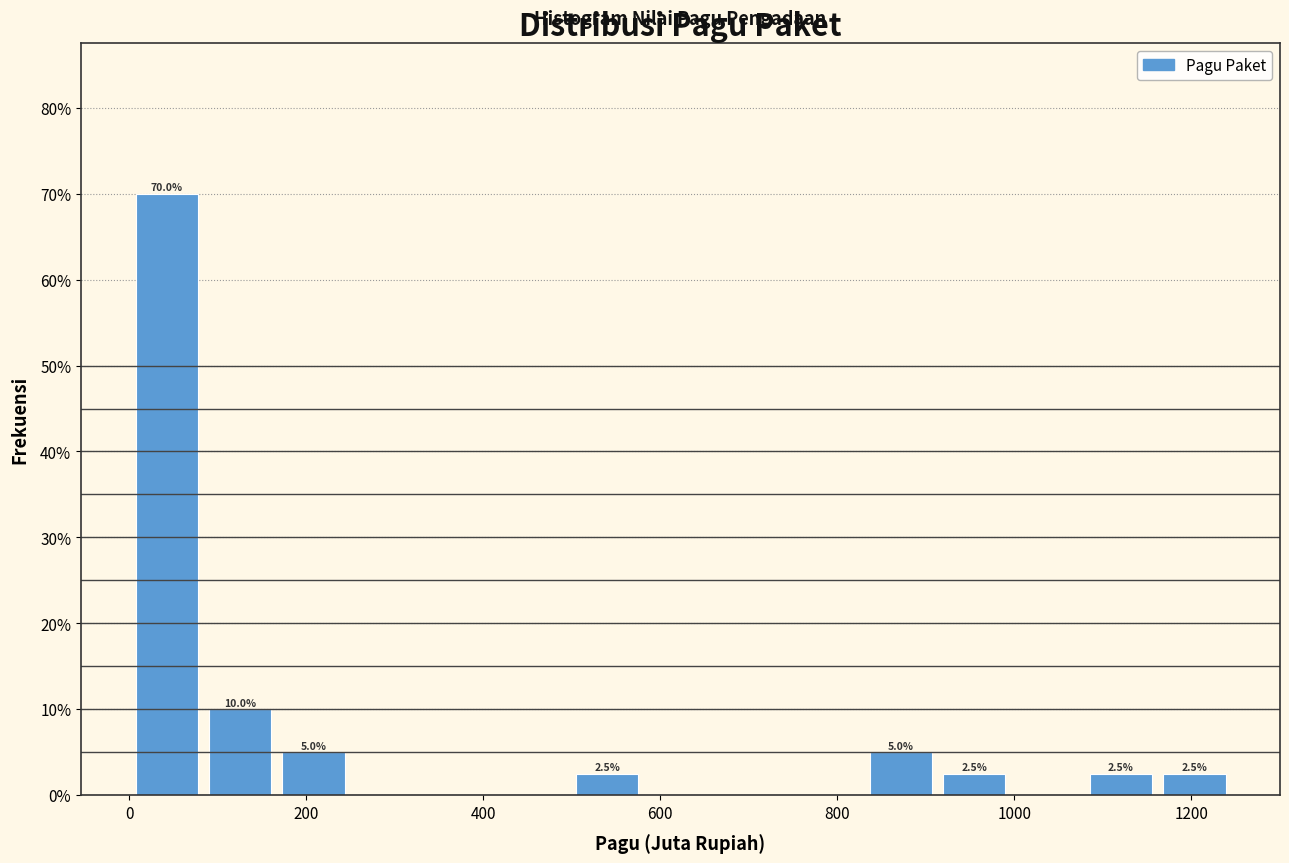

Which range on the x-axis has the tallest bar?

0 to 80